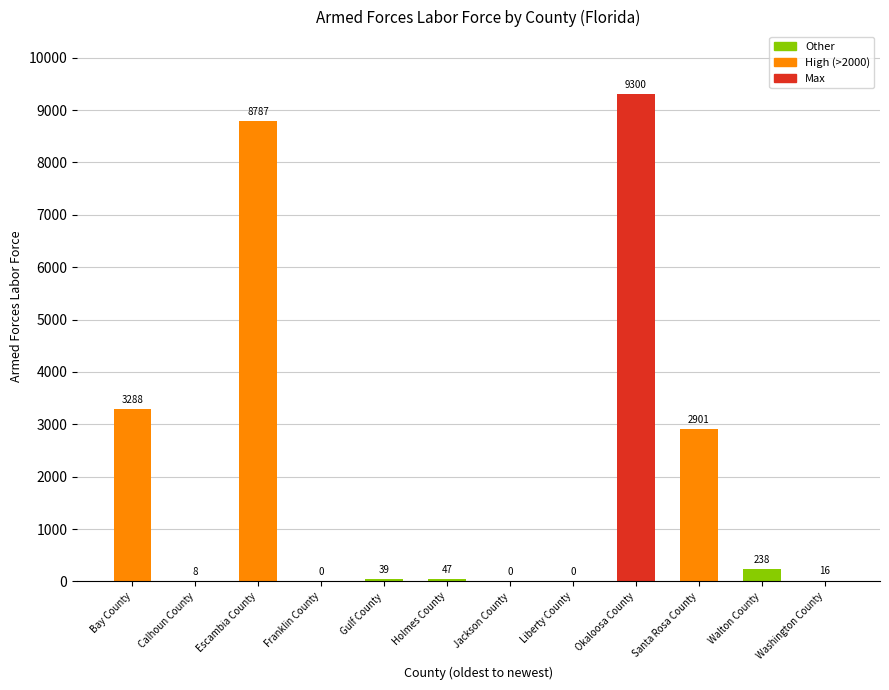

Read the value at Santa Rosa County, to the nearest 100.

2900